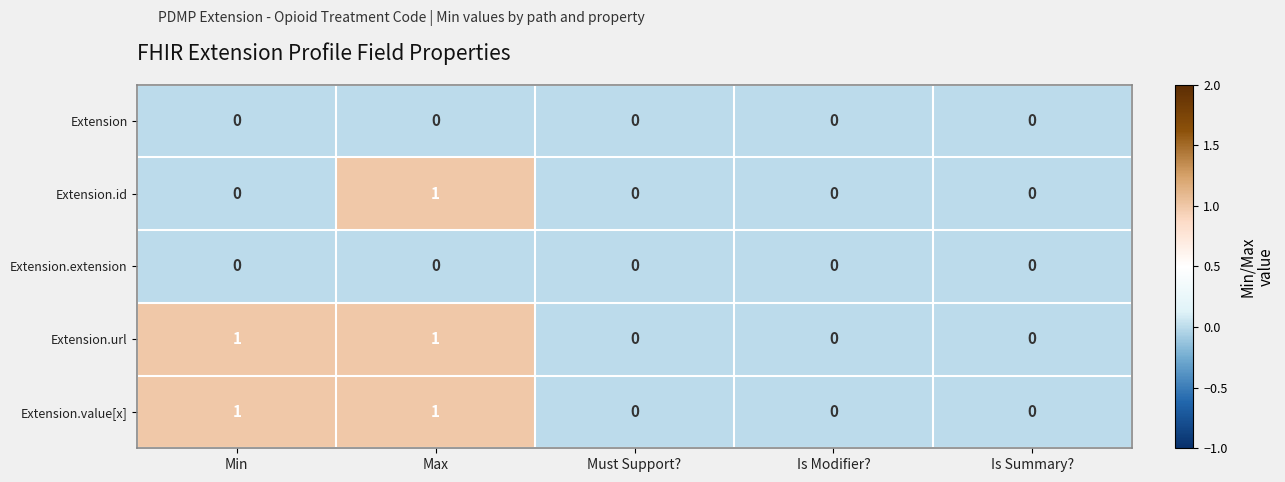

At which category is the sum across all series the highest?

Max